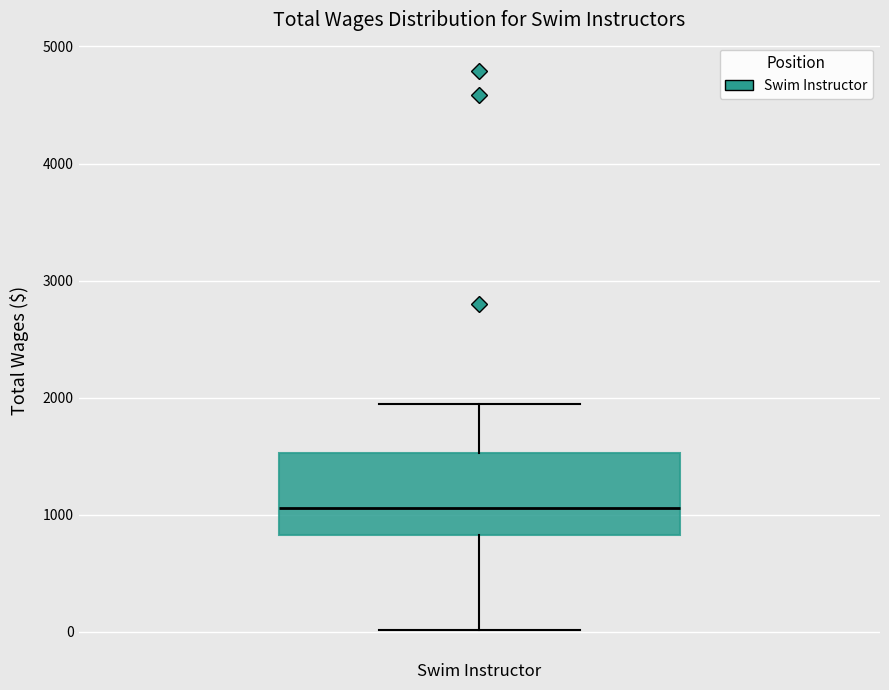

Transcribe this box plot: give where the median line is, the range the box spans, and where the two whiskers end, as read against the y-axis. The values are not printed on the chart, so give them approximately, as read against the axis.

median 1100, box 800 to 1500, whiskers 0 to 2000